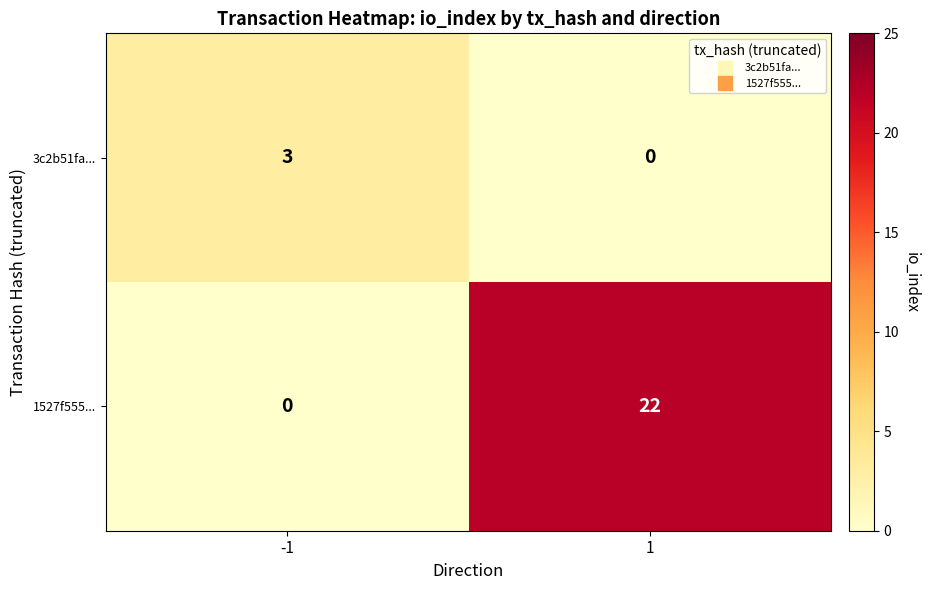

What is the sum of the 1527f555... values at -1 and 1?

22